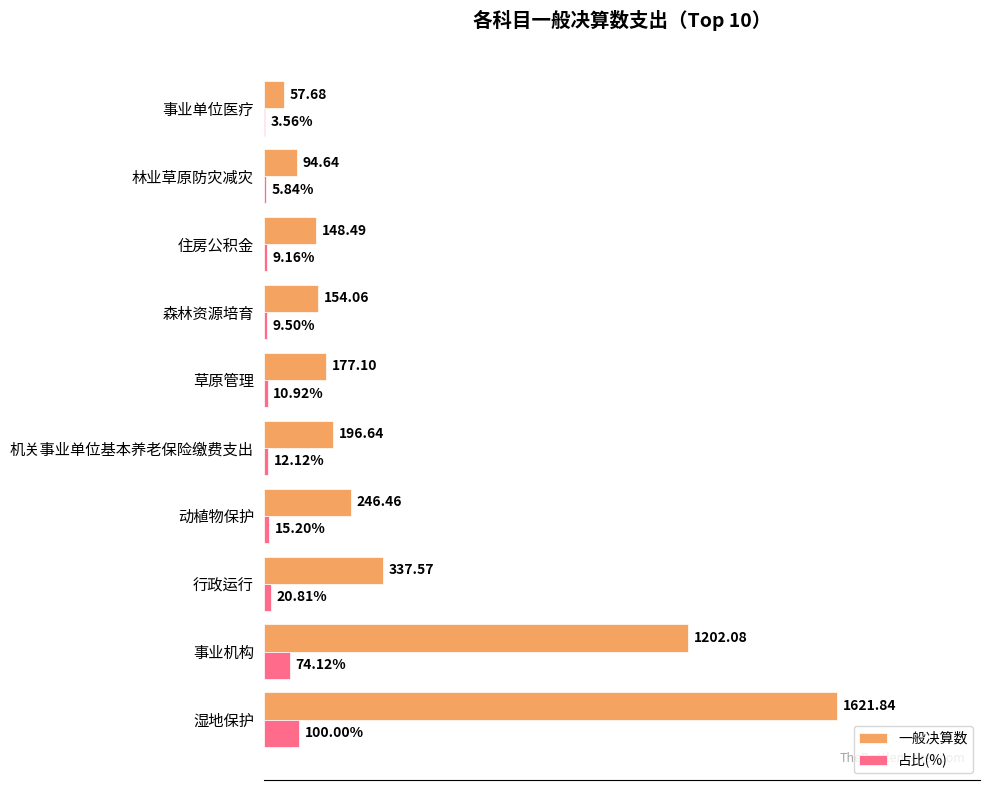

Which series has the largest total across all categories?

一般决算数